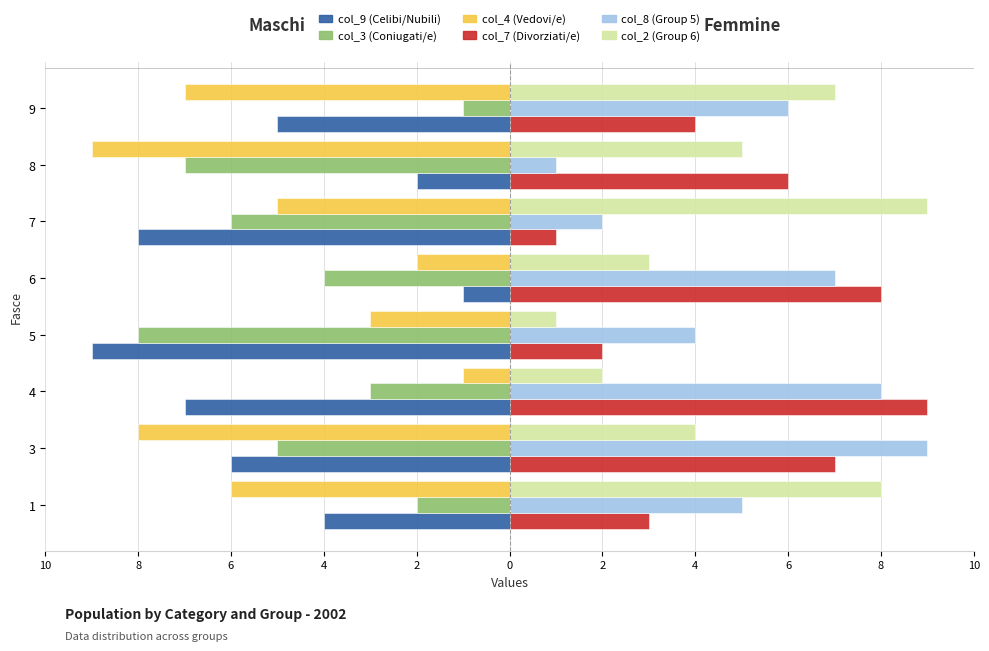

Does the chart contain stacked bars?

No